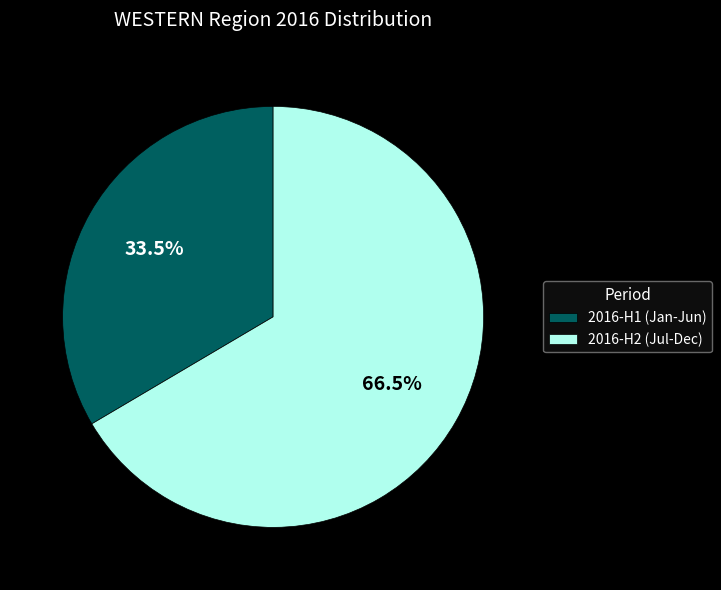

How many segments does this pie chart have?

2